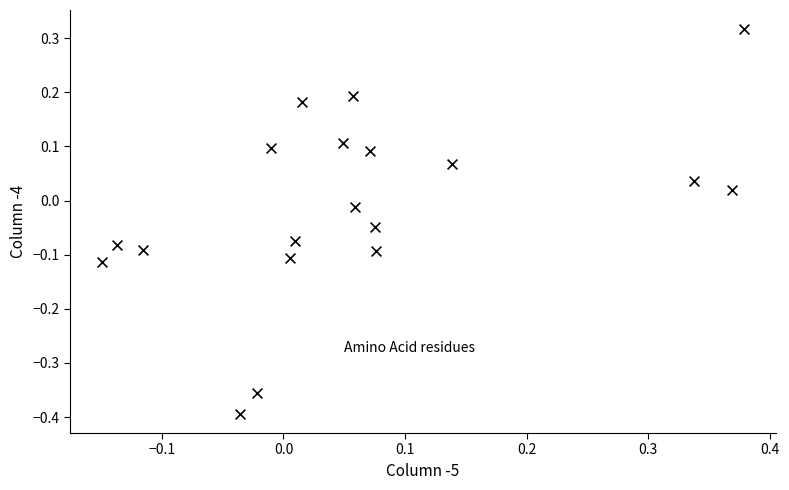

What is the range of Y values (max minus min)?

0.7